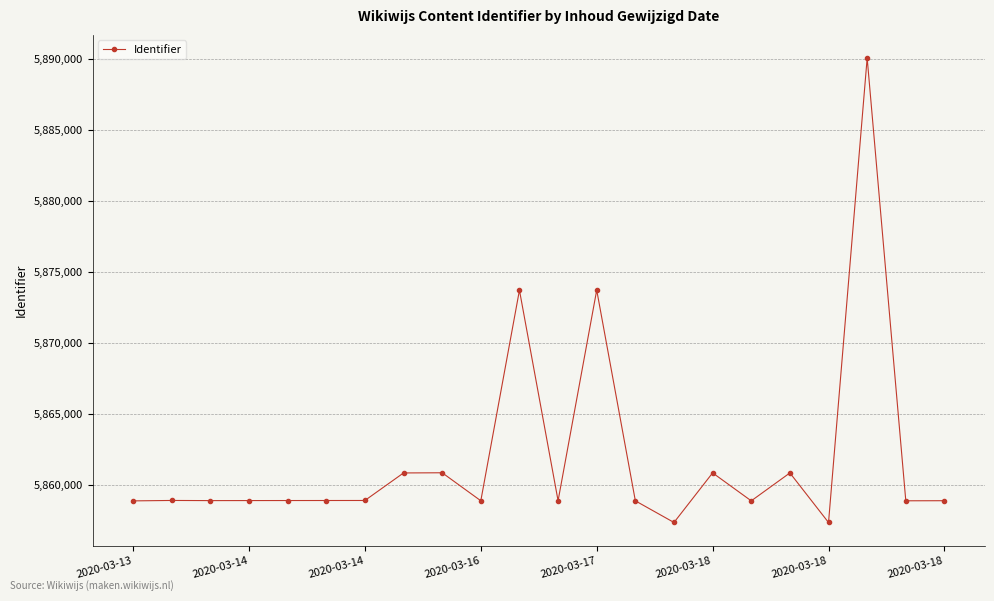

What is the value of the 19th point from the left?

5857336